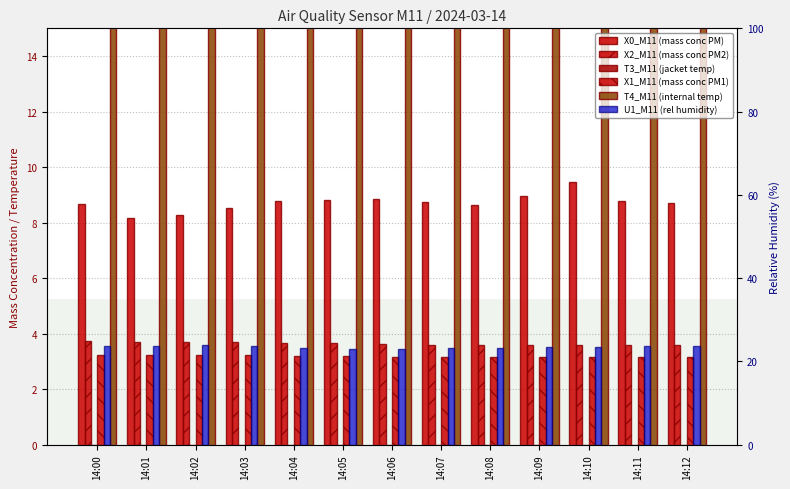

Which series has the largest range (max minus min)?

X0_M11 (mass conc PM)